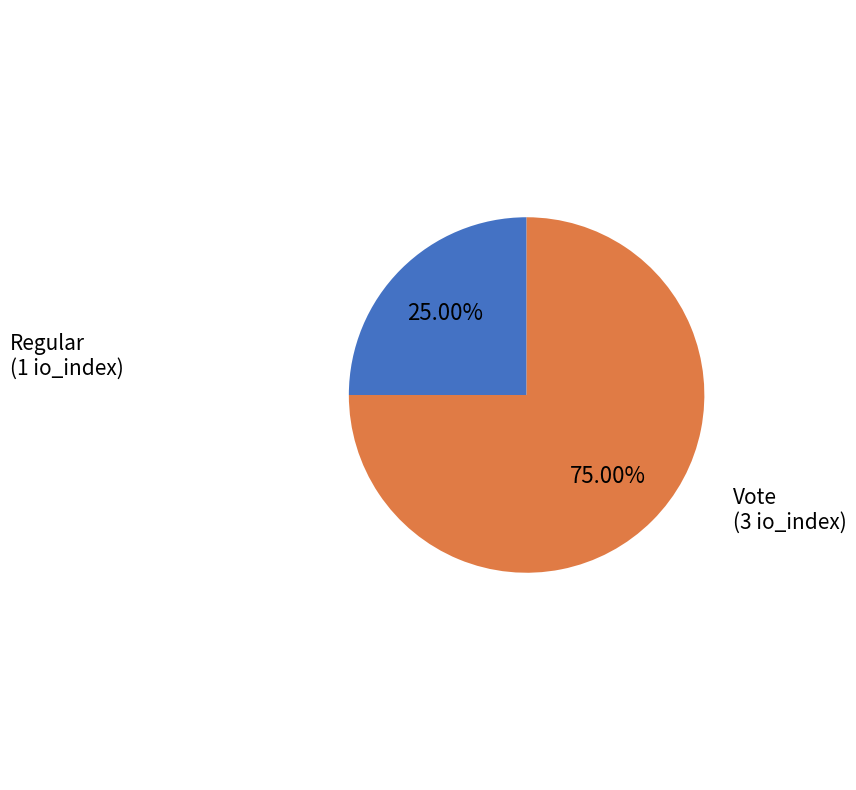

Is there a majority slice in this chart?

Yes